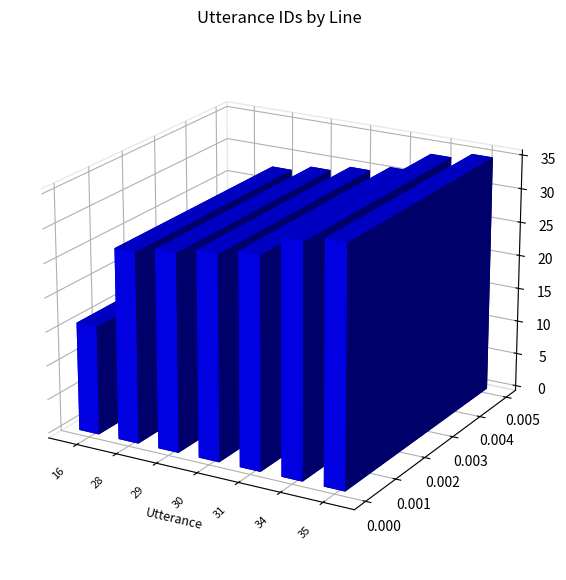

Which label corresponds to the smallest value in the chart?

16